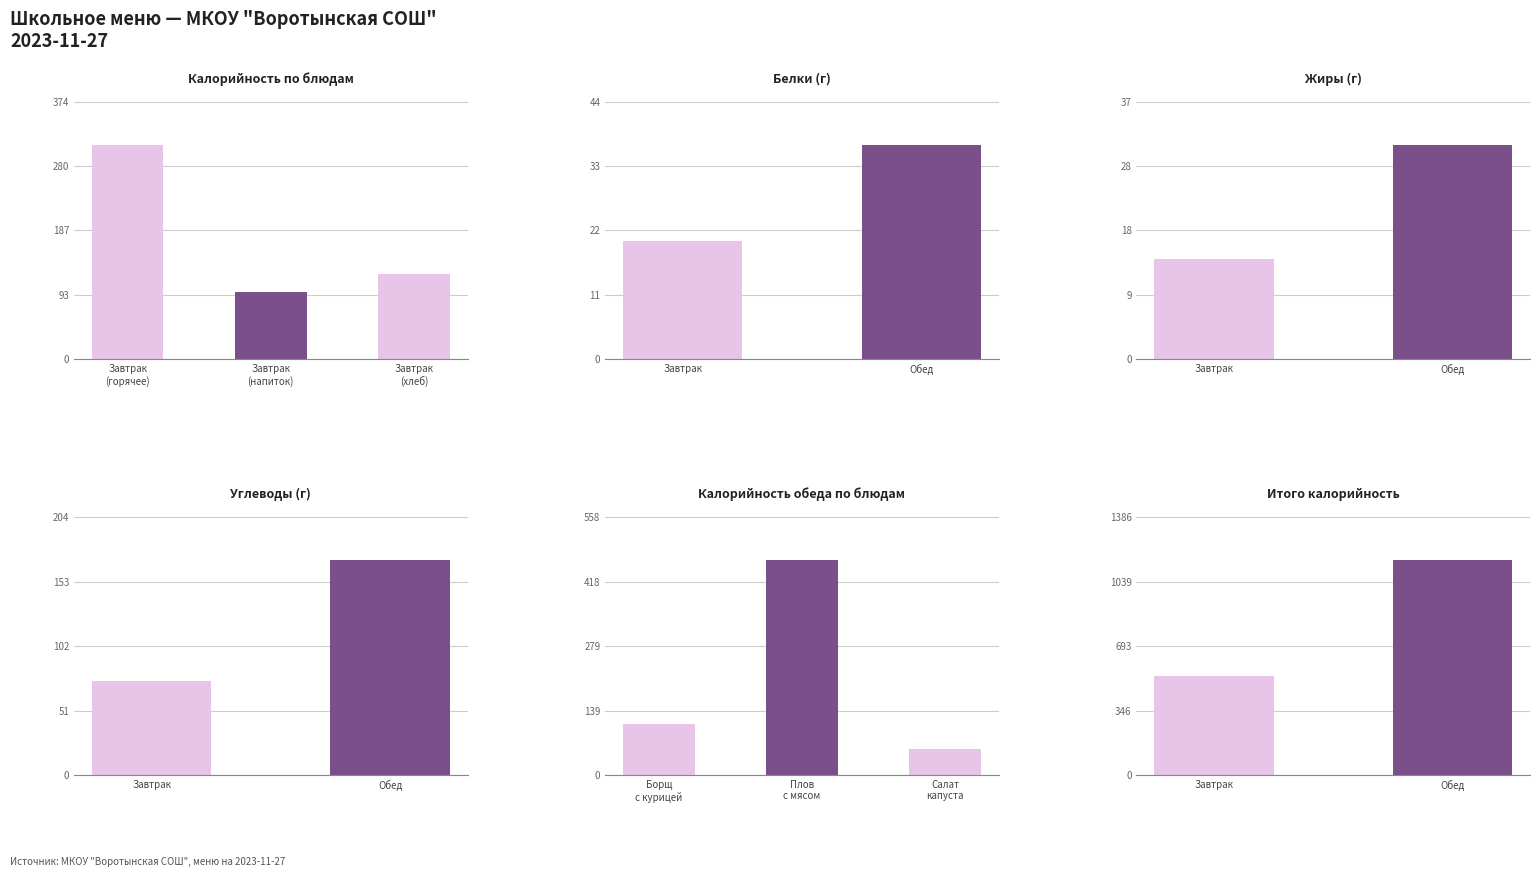

What is the value of the 2nd bar from the left?

98